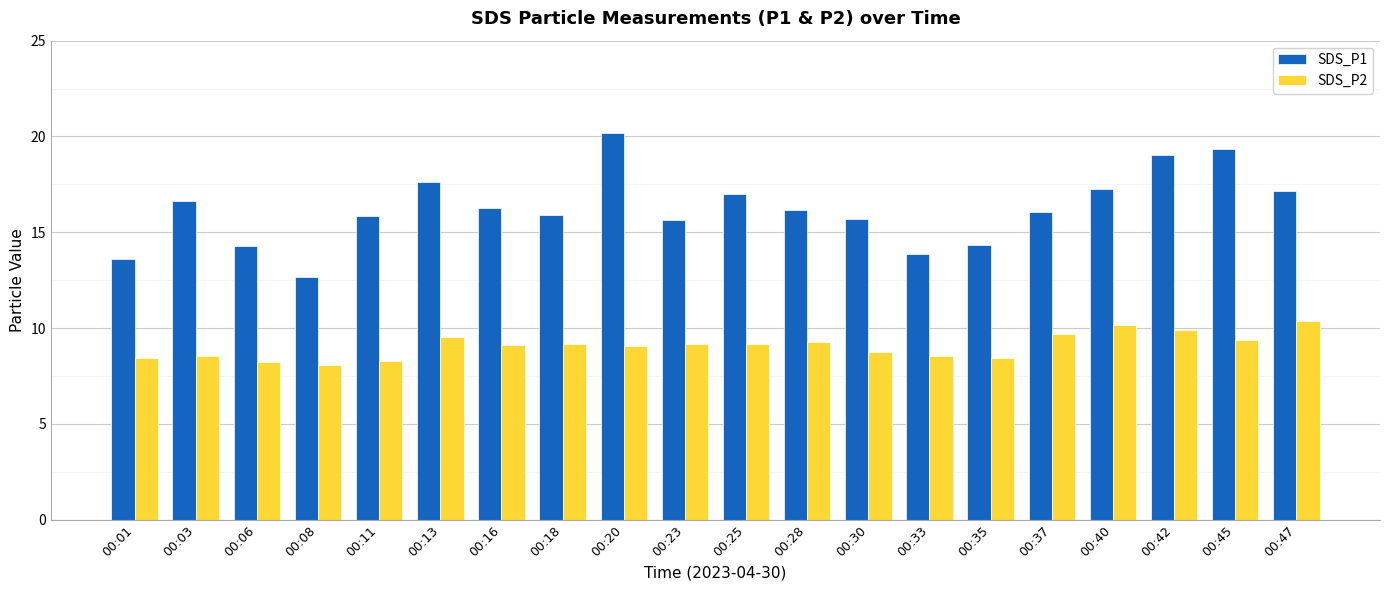

Rank the series by their average value, from highest to lowest.

SDS_P1, SDS_P2